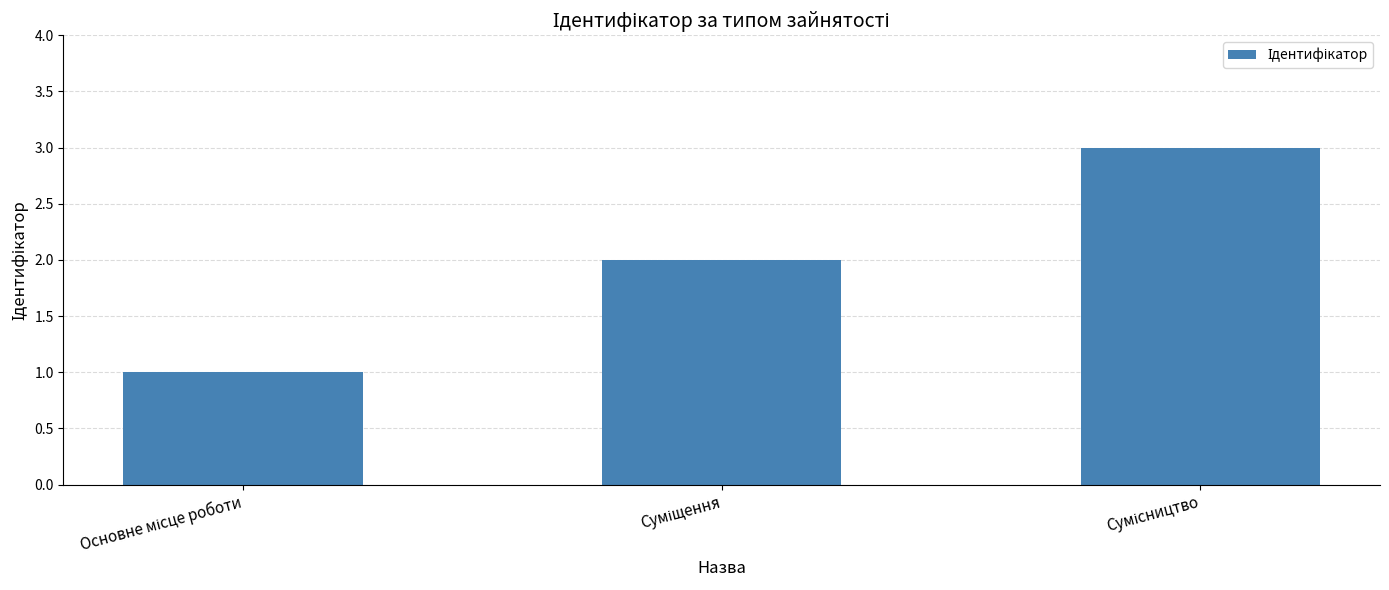

What is the maximum value shown in the chart?

3